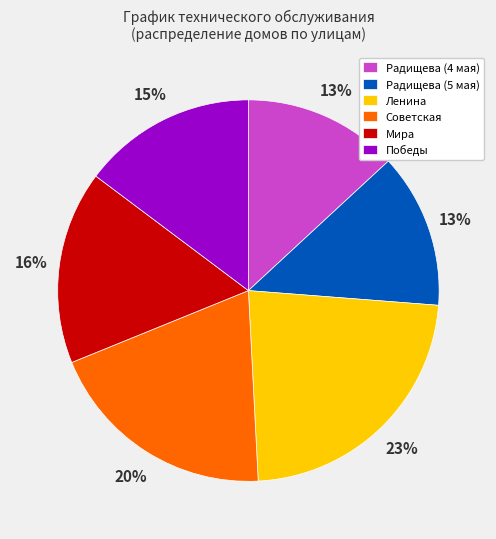

How many segments does this pie chart have?

6